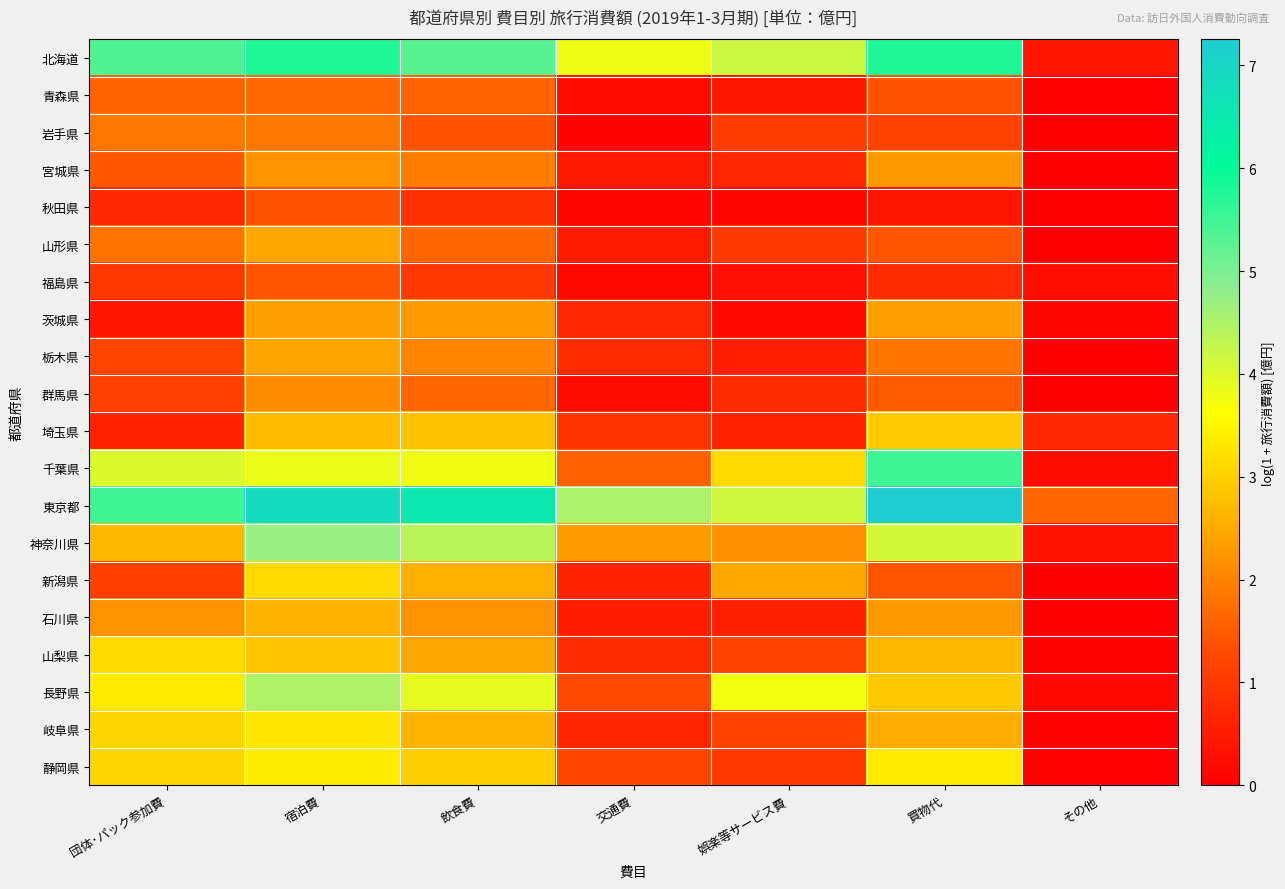

Reading left to right, extract all data points from this chart.

北海道: 団体･パック参加費=5.4	宿泊費=5.8	飲食費=5.3	交通費=3.8	娯楽等サービス費=4.2	買物代=5.8	その他=0.4
青森県: 団体･パック参加費=1.6	宿泊費=1.6	飲食費=1.6	交通費=0.2	娯楽等サービス費=0.4	買物代=1.4	その他=0.0
岩手県: 団体･パック参加費=1.9	宿泊費=1.9	飲食費=1.4	交通費=0.1	娯楽等サービス費=1.1	買物代=1.2	その他=0.0
宮城県: 団体･パック参加費=1.4	宿泊費=2.2	飲食費=1.9	交通費=0.5	娯楽等サービス費=0.7	買物代=2.3	その他=0.0
秋田県: 団体･パック参加費=0.7	宿泊費=1.4	飲食費=0.9	交通費=0.1	娯楽等サービス費=0.1	買物代=0.4	その他=0.0
山形県: 団体･パック参加費=1.8	宿泊費=2.5	飲食費=1.6	交通費=0.5	娯楽等サービス費=1.0	買物代=1.4	その他=0.0
福島県: 団体･パック参加費=1.0	宿泊費=1.4	飲食費=1.0	交通費=0.2	娯楽等サービス費=0.3	買物代=0.8	その他=0.3
茨城県: 団体･パック参加費=0.4	宿泊費=2.4	飲食費=2.3	交通費=0.7	娯楽等サービス費=0.1	買物代=2.4	その他=0.1
栃木県: 団体･パック参加費=1.2	宿泊費=2.4	飲食費=2.0	交通費=0.8	娯楽等サービス費=0.5	買物代=1.8	その他=0.0
群馬県: 団体･パック参加費=1.1	宿泊費=2.1	飲食費=1.6	交通費=0.2	娯楽等サービス費=0.7	買物代=1.5	その他=0.0
埼玉県: 団体･パック参加費=0.6	宿泊費=2.7	飲食費=2.8	交通費=0.9	娯楽等サービス費=0.6	買物代=2.9	その他=0.7
千葉県: 団体･パック参加費=4.0	宿泊費=3.8	飲食費=3.8	交通費=1.6	娯楽等サービス費=3.1	買物代=5.5	その他=0.2
東京都: 団体･パック参加費=5.5	宿泊費=6.8	飲食費=6.5	交通費=4.5	娯楽等サービス費=4.1	買物代=7.3	その他=1.6
神奈川県: 団体･パック参加費=2.7	宿泊費=4.7	飲食費=4.4	交通費=2.3	娯楽等サービス費=2.2	買物代=4.1	その他=0.4
新潟県: 団体･パック参加費=1.1	宿泊費=3.1	飲食費=2.6	交通費=0.6	娯楽等サービス費=2.5	買物代=1.4	その他=0.0
石川県: 団体･パック参加費=2.2	宿泊費=2.6	飲食費=2.2	交通費=0.5	娯楽等サービス費=0.6	買物代=2.3	その他=0.0
山梨県: 団体･パック参加費=3.2	宿泊費=2.9	飲食費=2.4	交通費=0.8	娯楽等サービス費=1.2	買物代=2.7	その他=0.1
長野県: 団体･パック参加費=3.4	宿泊費=4.5	飲食費=3.9	交通費=1.3	娯楽等サービス費=3.8	買物代=2.9	その他=0.2
岐阜県: 団体･パック参加費=3.1	宿泊費=3.3	飲食費=2.7	交通費=0.7	娯楽等サービス費=1.2	買物代=2.5	その他=0.0
静岡県: 団体･パック参加費=3.1	宿泊費=3.4	飲食費=3.0	交通費=1.2	娯楽等サービス費=1.0	買物代=3.4	その他=0.0